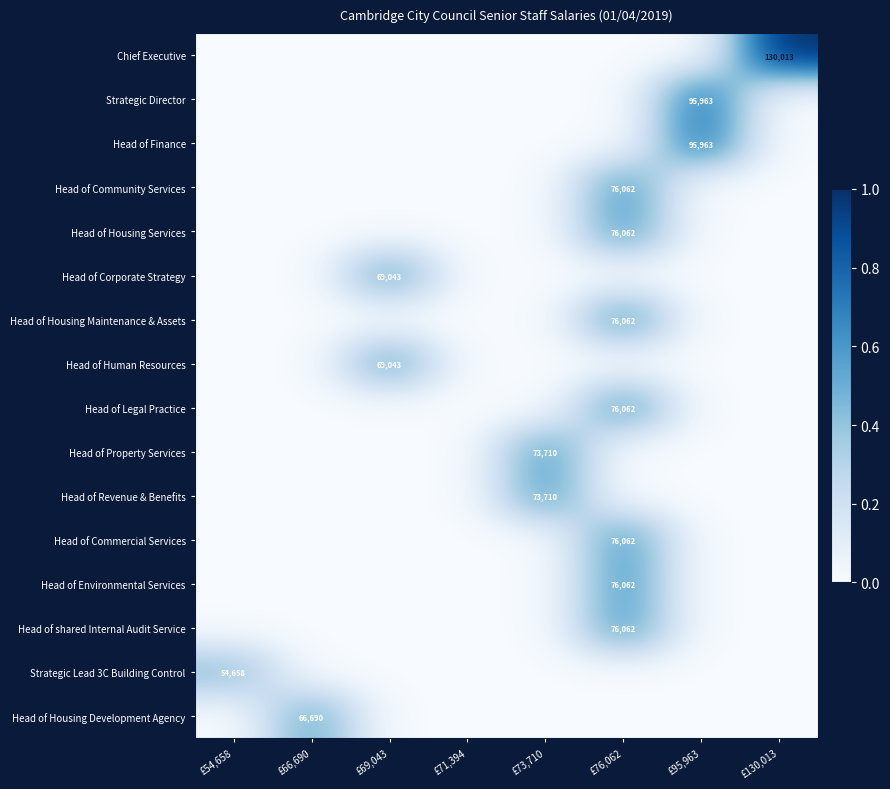

At which category is the sum across all series the highest?

£76,062